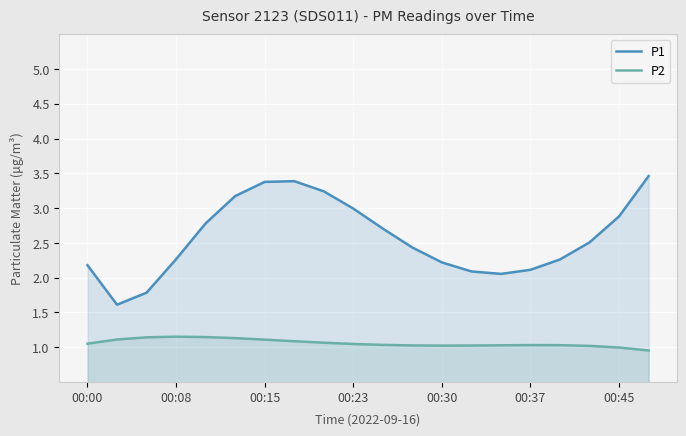

In P2, how many points are higher than both neighbors (excluding endpoints)?

2